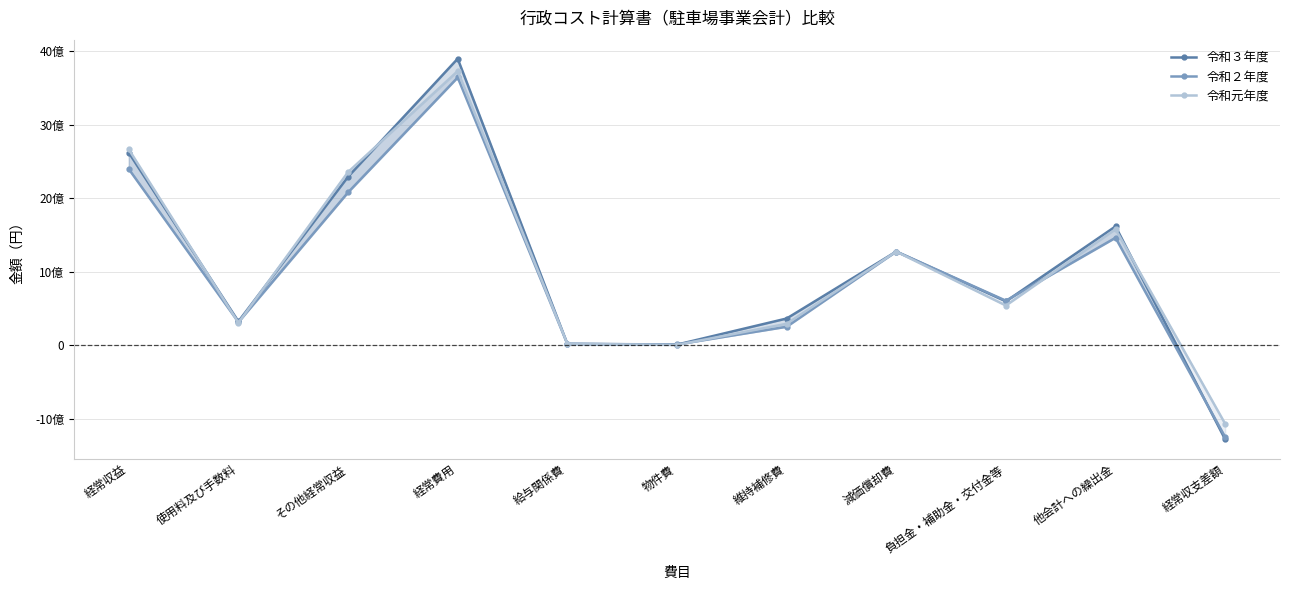

Between which two adjacent categories do 令和２年度 and 令和３年度 first intersect?

給与関係費 and 物件費